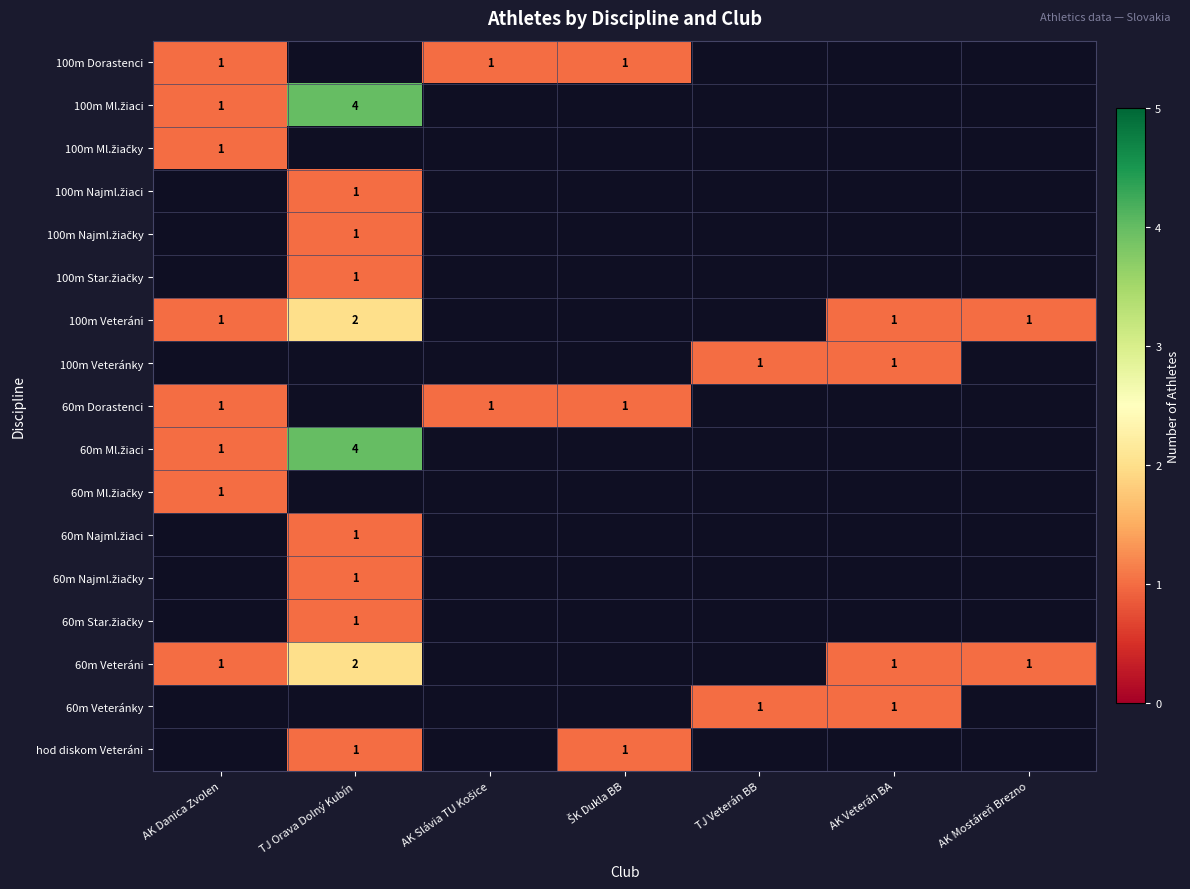

Is the value of 100m Star.žiačky at AK Danica Zvolen greater than the value of 100m Najml.žiačky at ŠK Dukla BB?

No